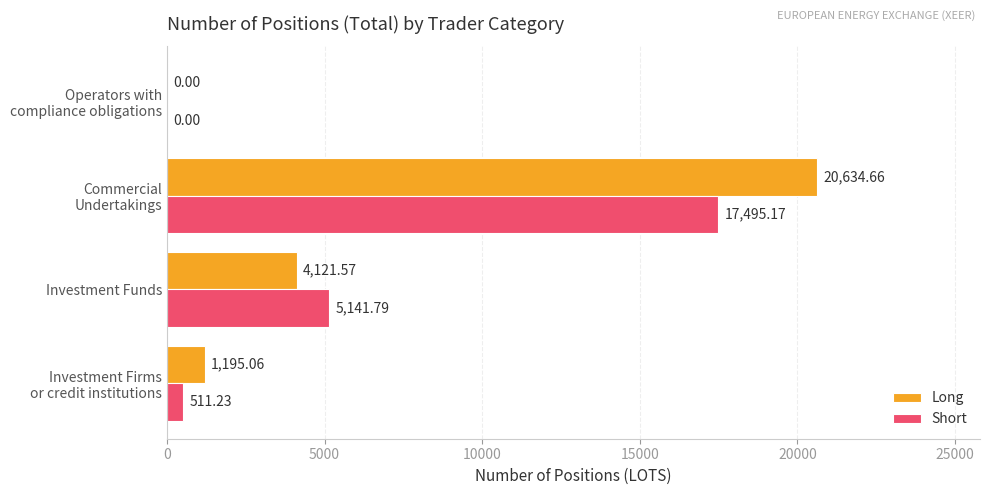

What is the sum of all Short values?

23148.2